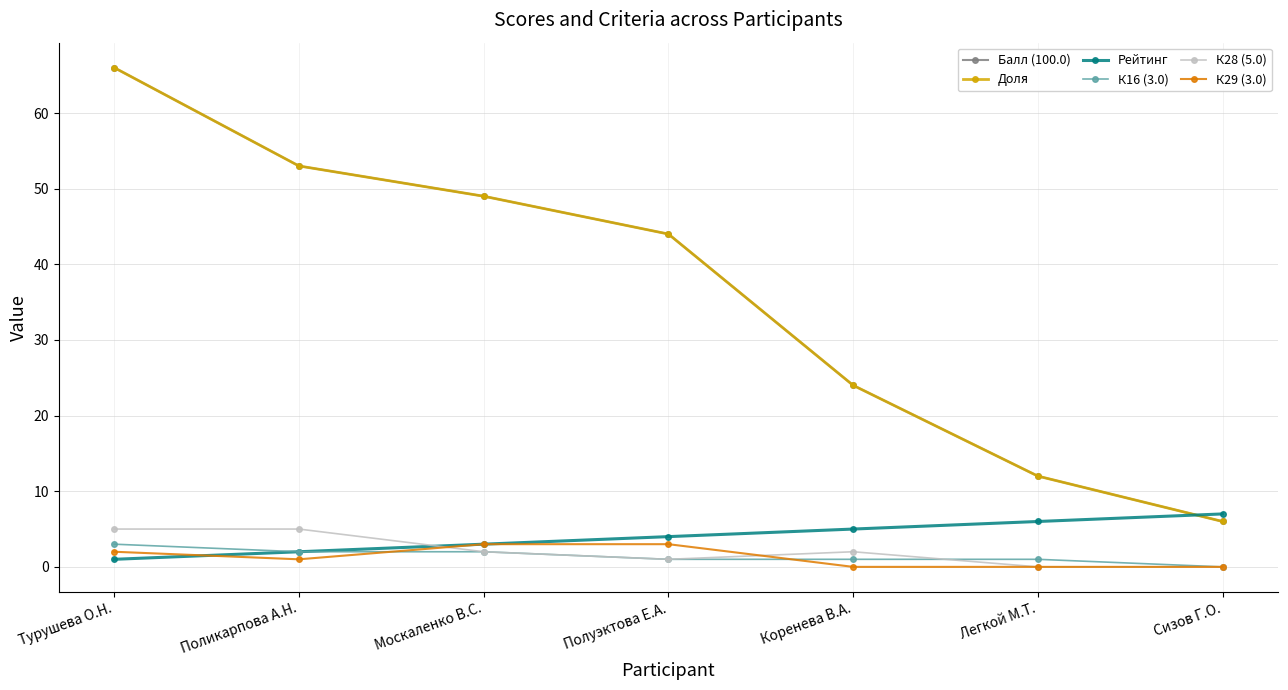

At how many categories does at least one series exceed 29?

4